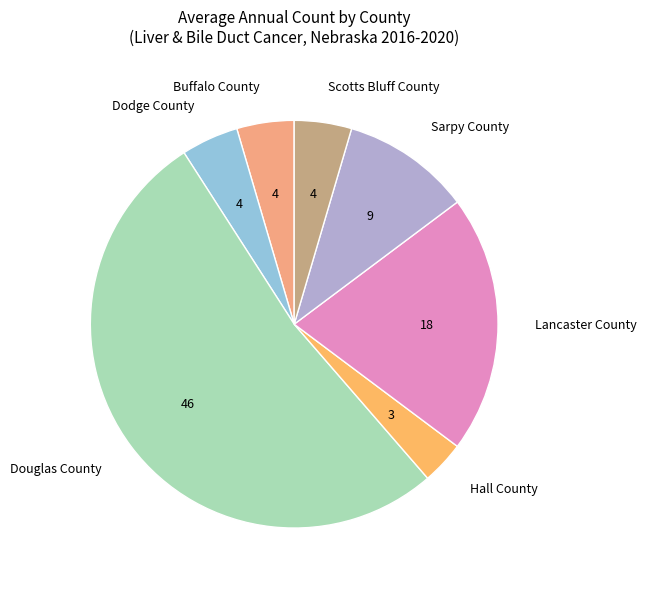

True or false: Sarpy County accounts for 1% of the total.

False